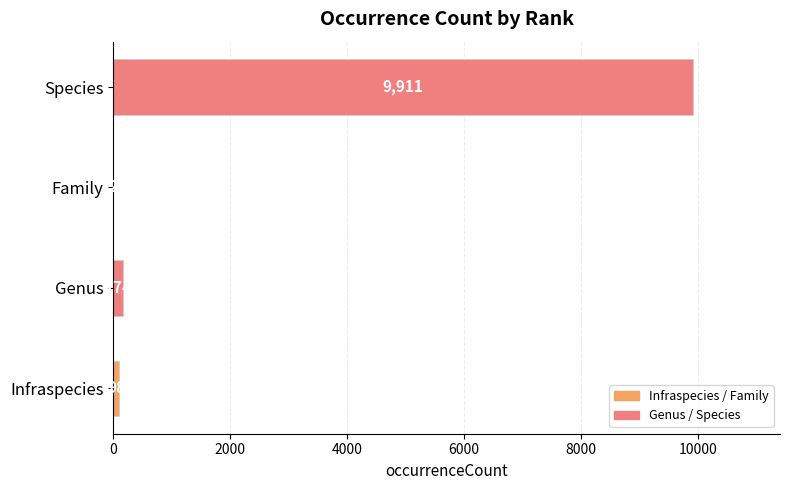

What is the change in value from Infraspecies to Genus?

+76